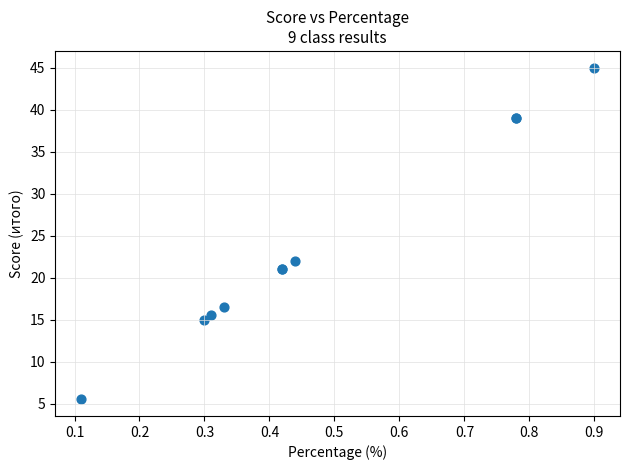

What Y value in the scatter plot is closest to 25?

22.0